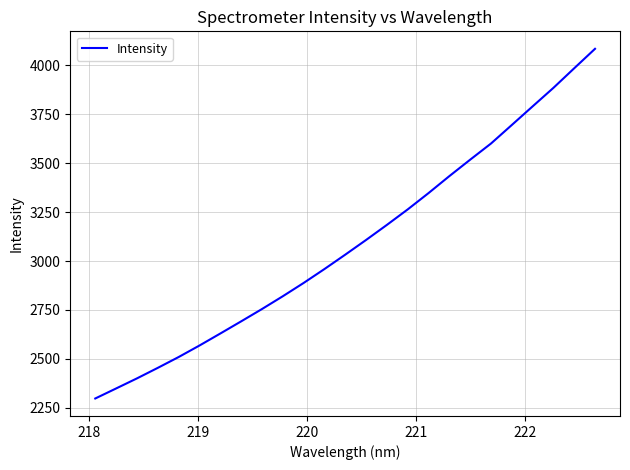

What is the greatest value displayed?

4085.1